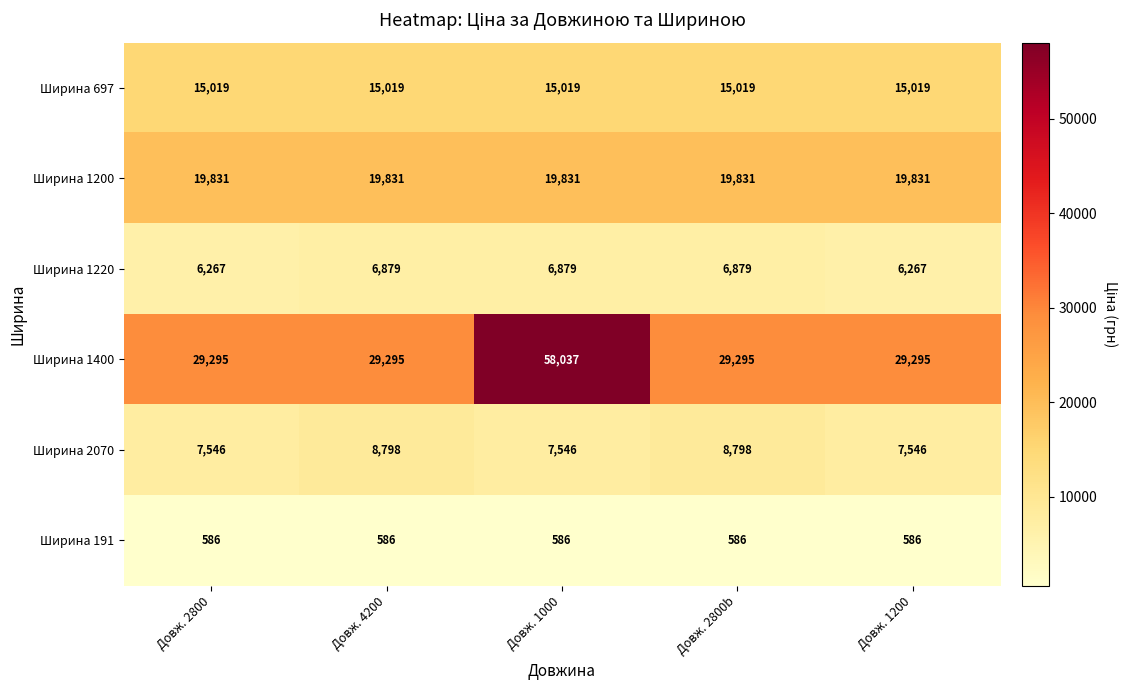

Between Довж. 4200 and Довж. 1200, which series saw the biggest shift?

Ширина 2070